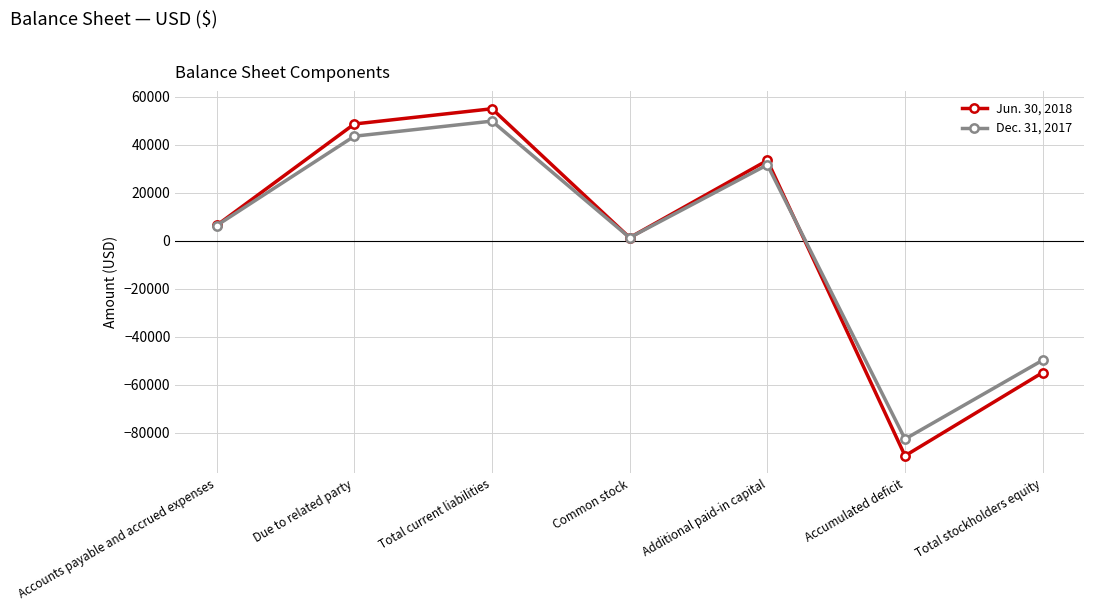

What is the label of the 1st point from the left?

Accounts payable and accrued expenses